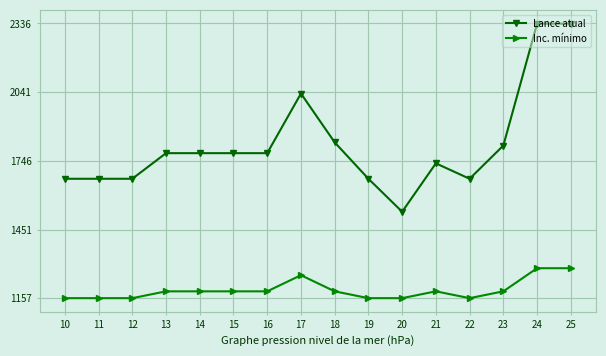

What is the difference between the maximum and minimum values in the Lance atual series?

807.1